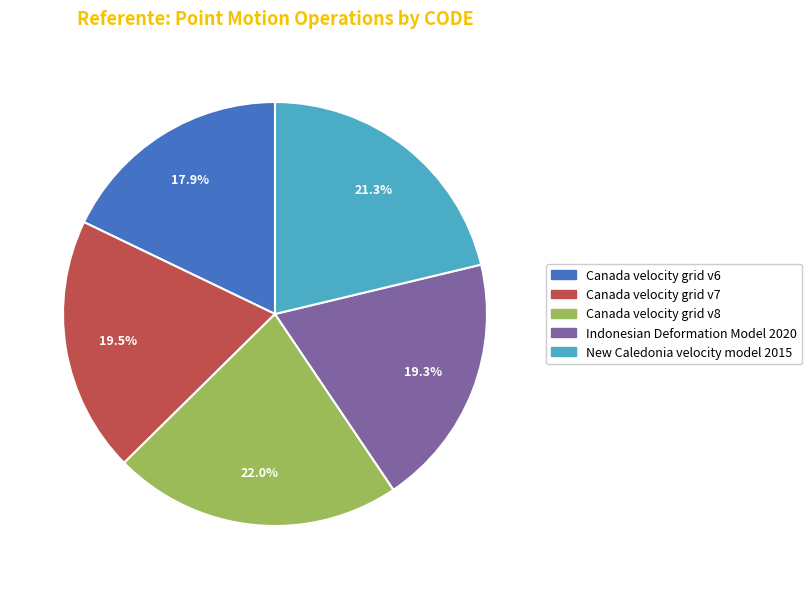

Which has a higher value, Canada velocity grid v7 or New Caledonia velocity model 2015?

New Caledonia velocity model 2015